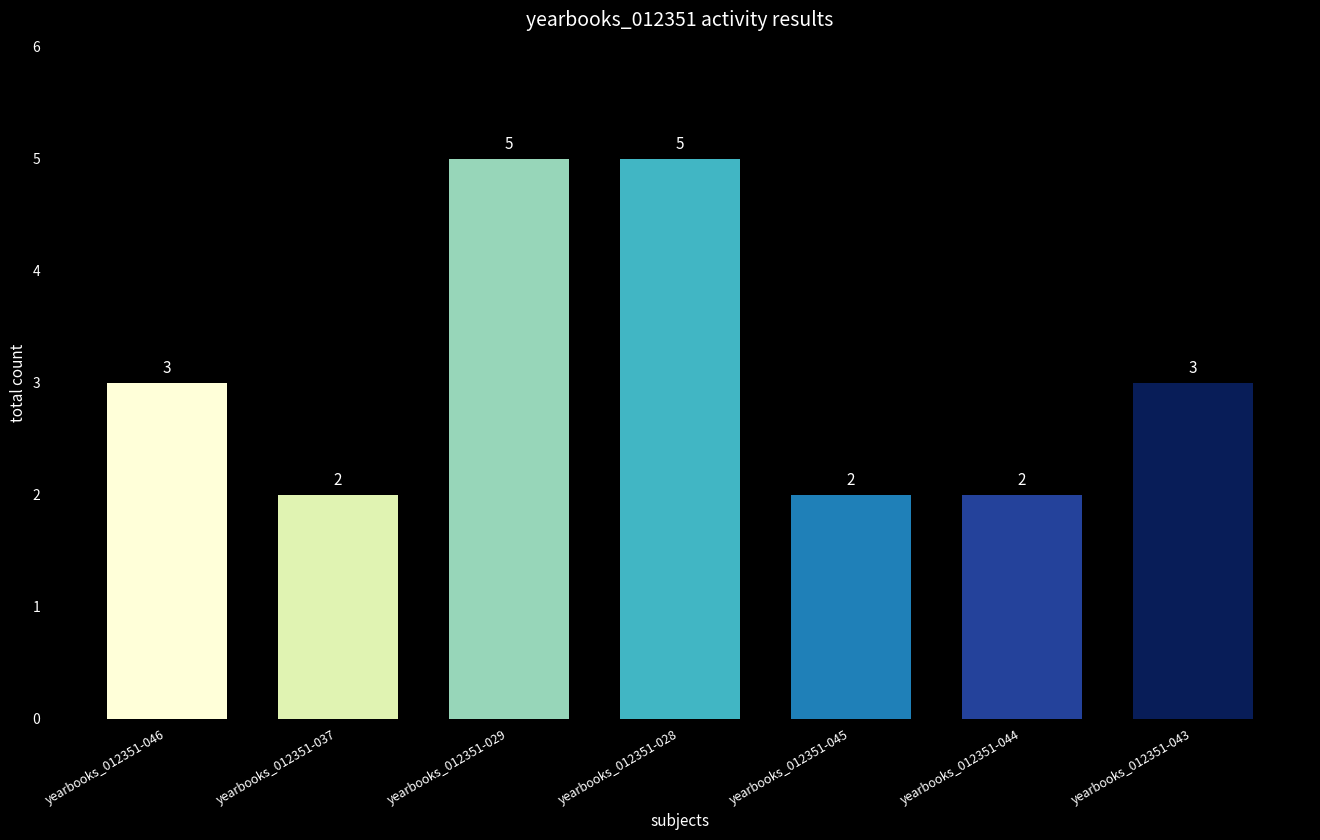

What is the sum of all values?

22